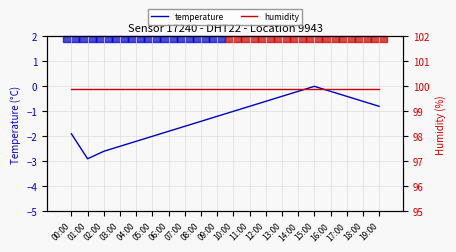

True or false: temperature has a value of -2.2 at 04:00.

True